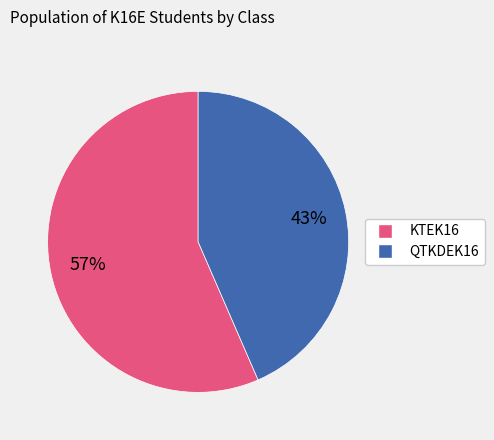

Between KTEK16 and QTKDEK16, which is larger?

KTEK16